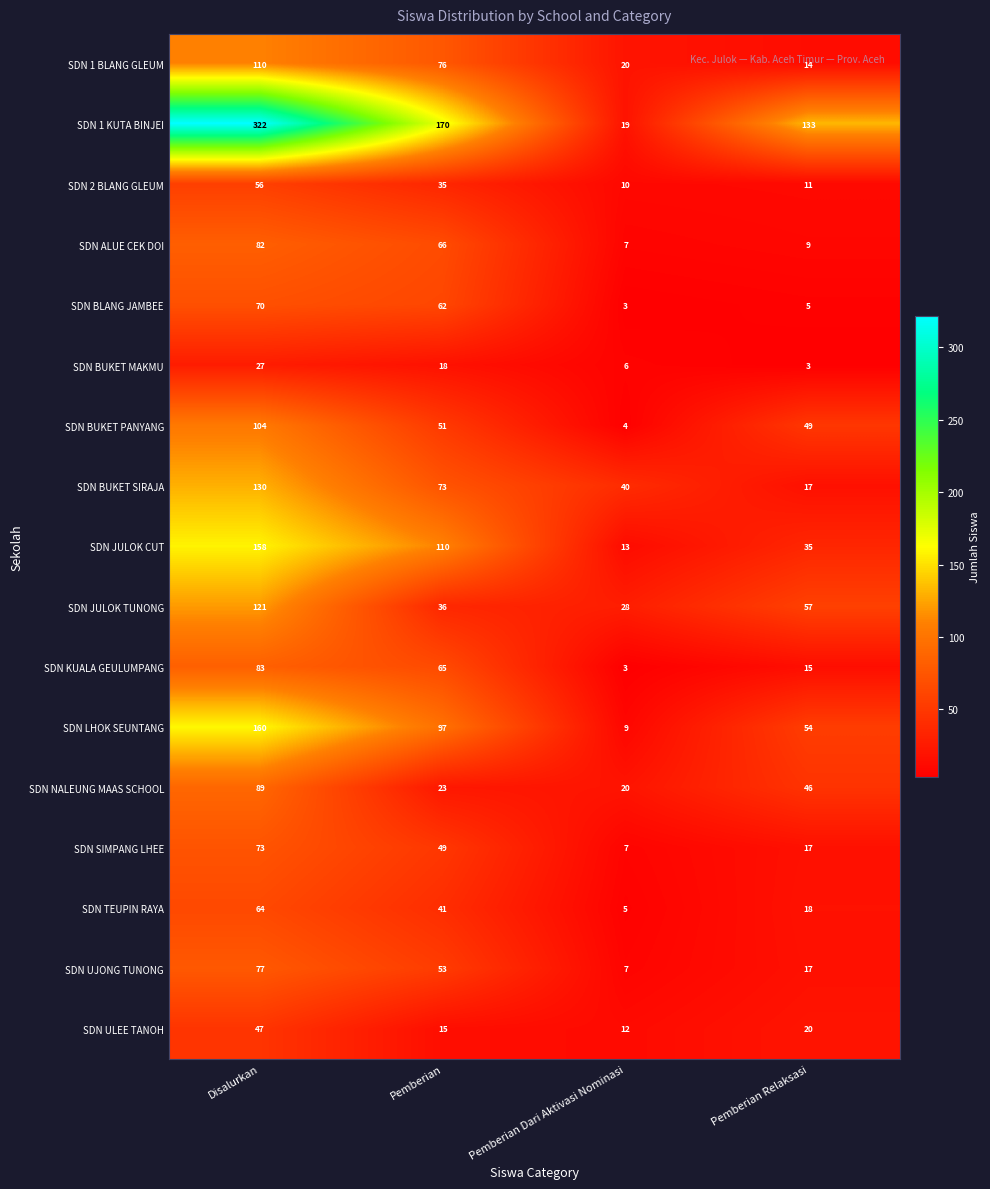

At which label is SDN ALUE CEK DOI closest to 44?

Pemberian